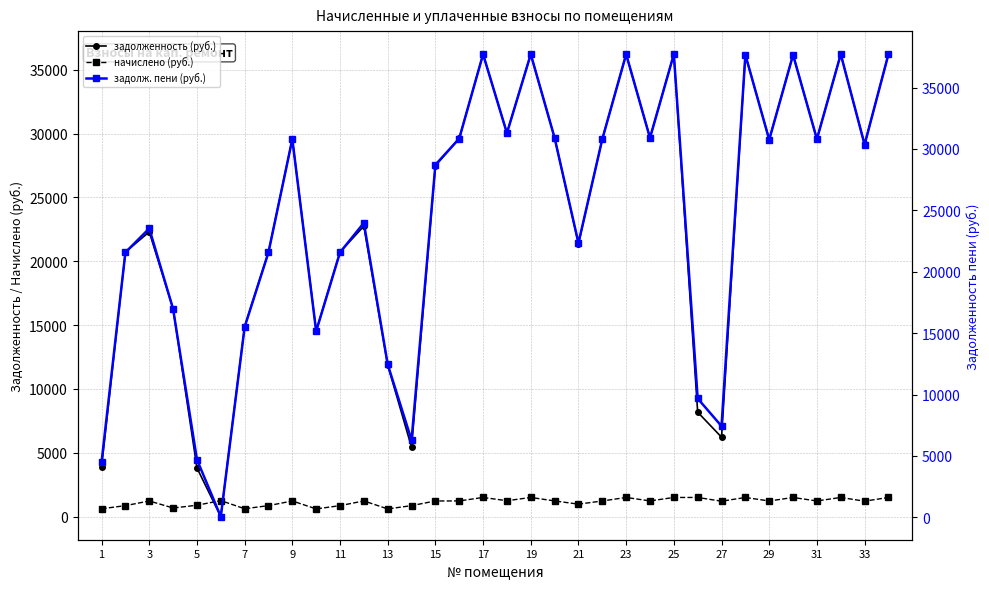

How many intersections are there between начислено (руб.) and задолженность (руб.)?

2